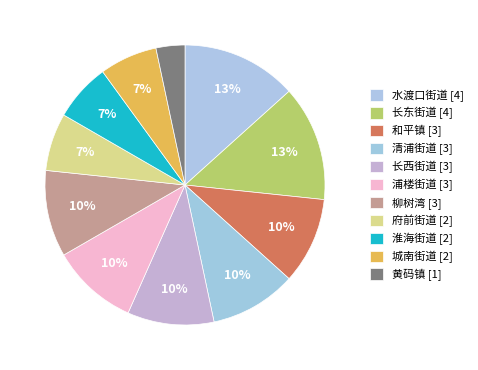

To the nearest percent, what is the difference between the largest and smallest slice percentages?

10%